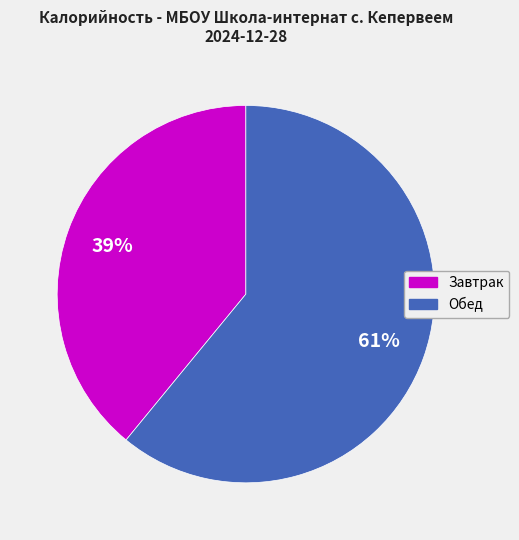

Does any single category account for the majority?

Yes